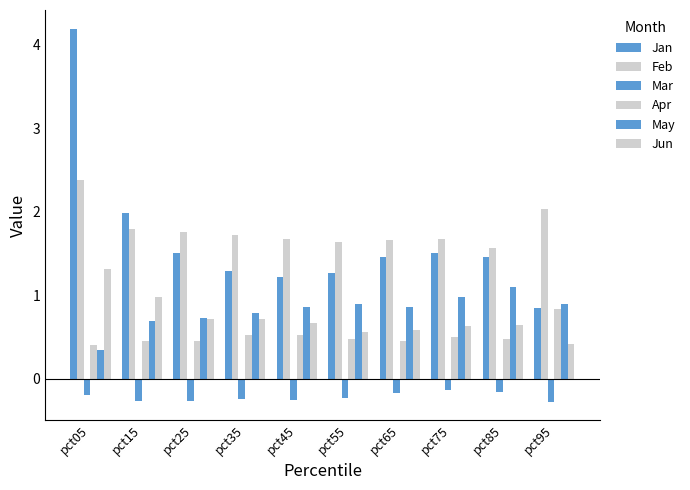

What is the sum of all Feb values?

17.9